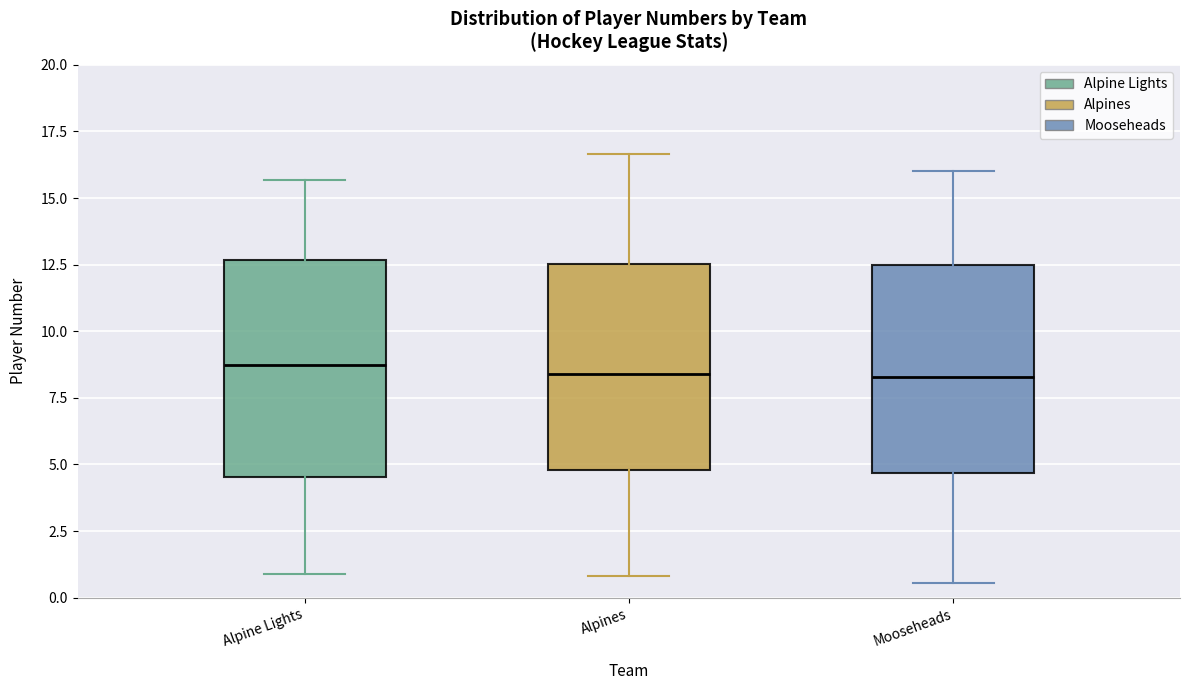

Where is the lower edge of the box for Alpine Lights on the y-axis? The values are not printed on the chart, so give them approximately, as read against the axis.

4.5